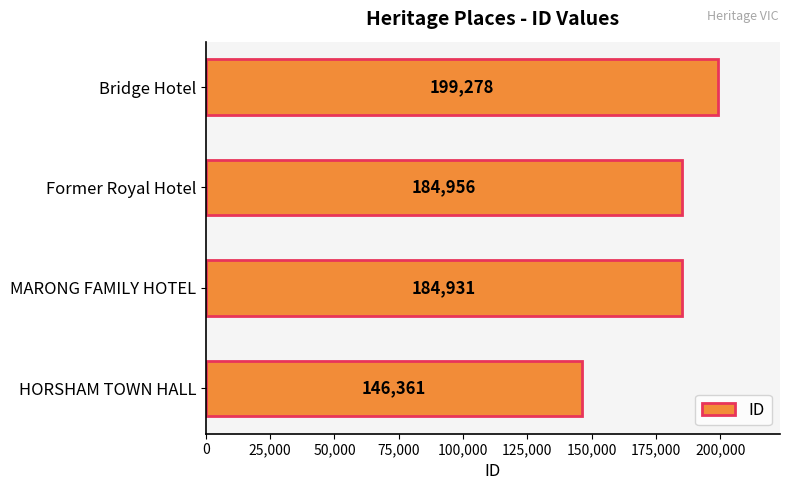

Does the chart contain any negative values?

No